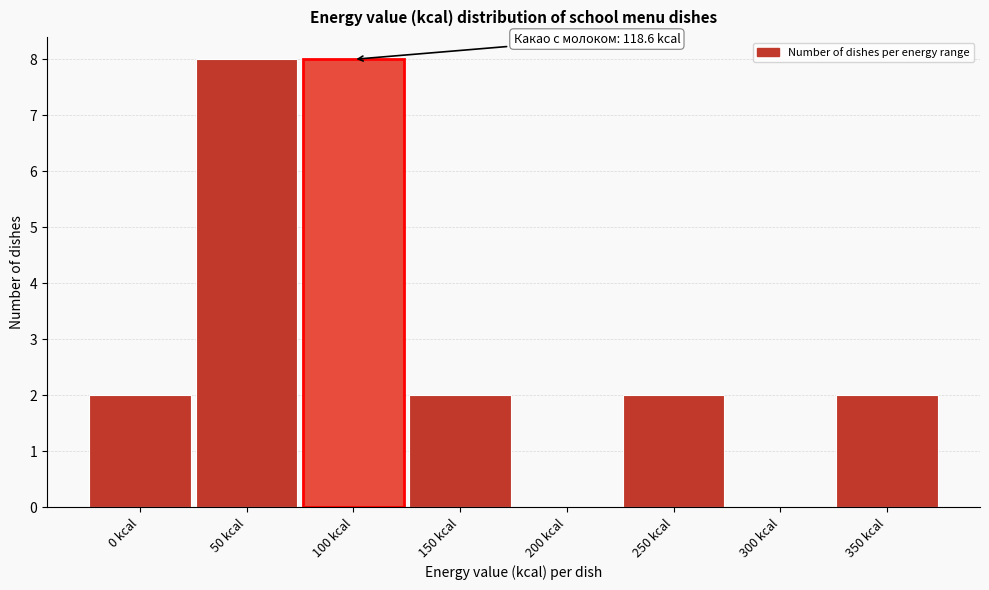

Reading left to right, extract all data points from this chart.

0 kcal=2	50 kcal=8	100 kcal=8	150 kcal=2	200 kcal=0	250 kcal=2	300 kcal=0	350 kcal=2